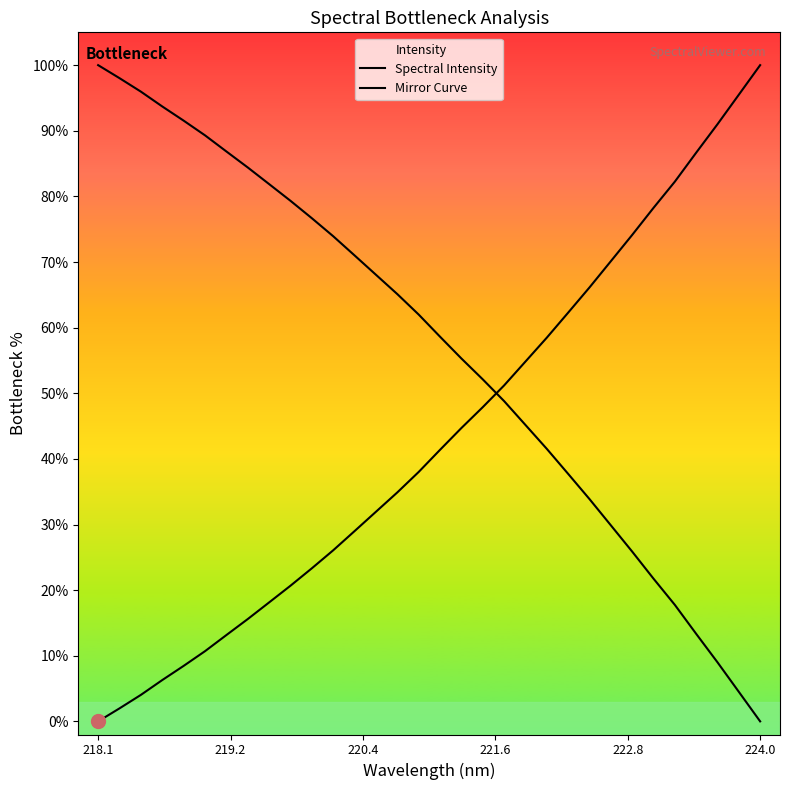

Reading left to right, transcribe all the data shown in this chart.

Spectral Intensity: 0.0	2.0	4.0	6.3	8.5	10.7	13.2	15.6	18.1	20.7	23.3	26.1	29.0	31.9	34.9	38.0	41.4	44.7	47.9	51.2	54.8	58.5	62.3	66.1	70.1	74.1	78.2	82.2	86.7	91.0	95.5	100.0
Mirror Curve: 100.0	98.0	96.0	93.7	91.5	89.3	86.8	84.4	81.9	79.3	76.7	73.9	71.0	68.1	65.1	62.0	58.6	55.3	52.1	48.8	45.2	41.5	37.7	33.9	29.9	25.9	21.8	17.8	13.3	9.0	4.5	0.0